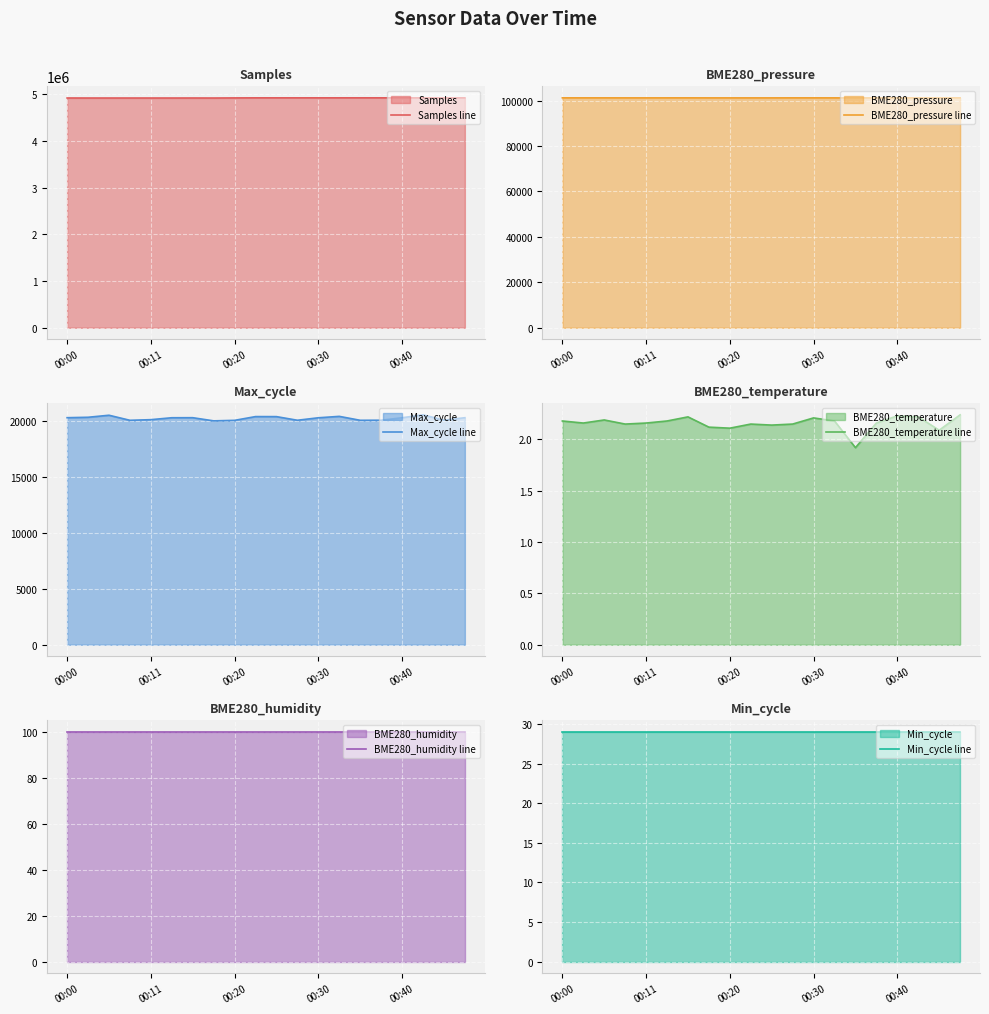

The BME280_temperature line series shows 3.2 at 19. True or false?

False